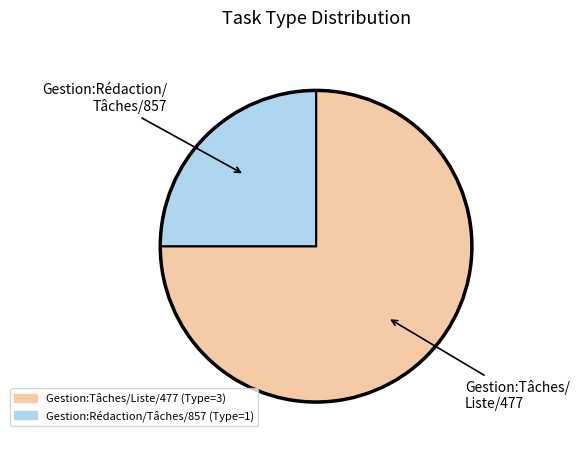

Count the number of slices in the pie.

2